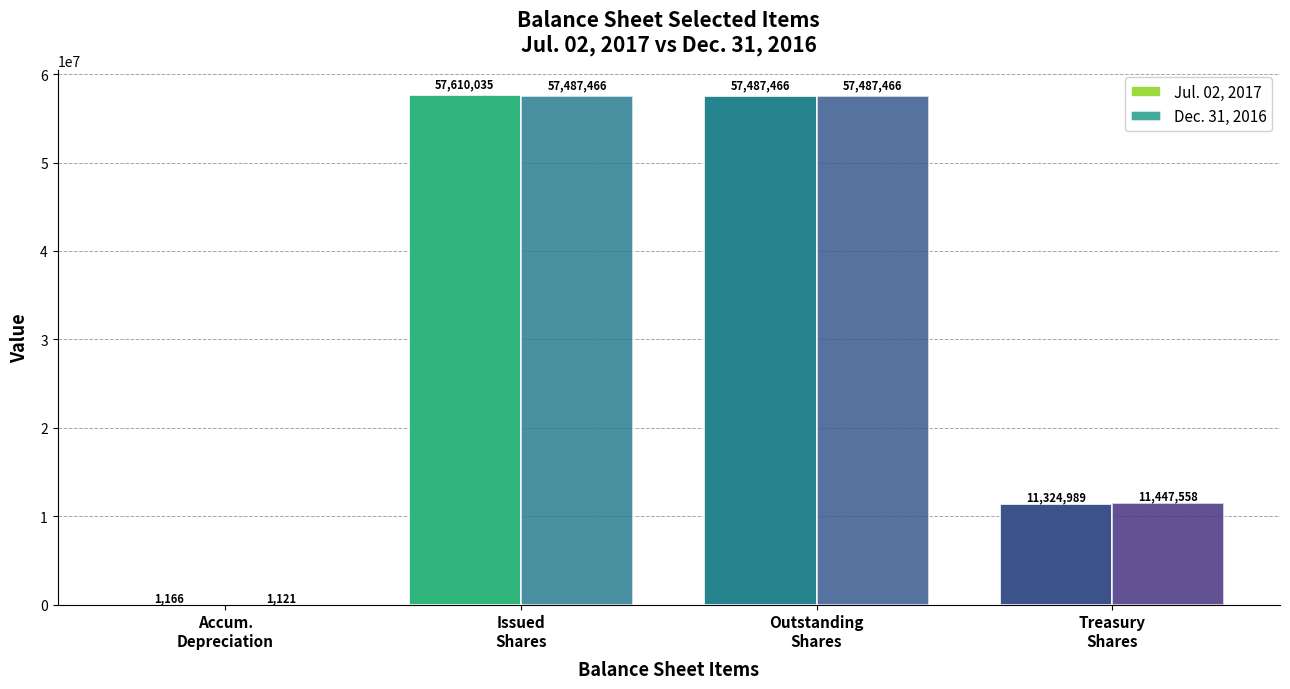

How many groups of bars are there?

4